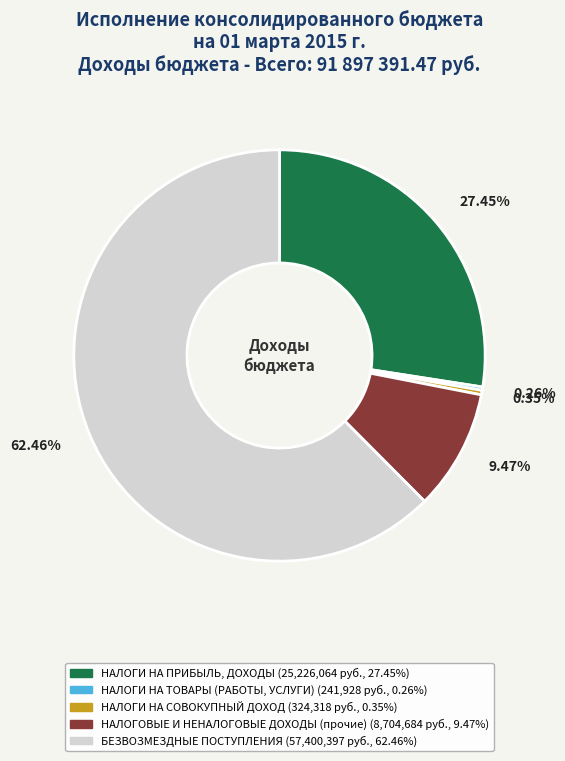

Combined, do БЕЗВОЗМЕЗДНЫЕ ПОСТУПЛЕНИЯ and НАЛОГИ НА СОВОКУПНЫЙ ДОХОД account for over 50%?

Yes